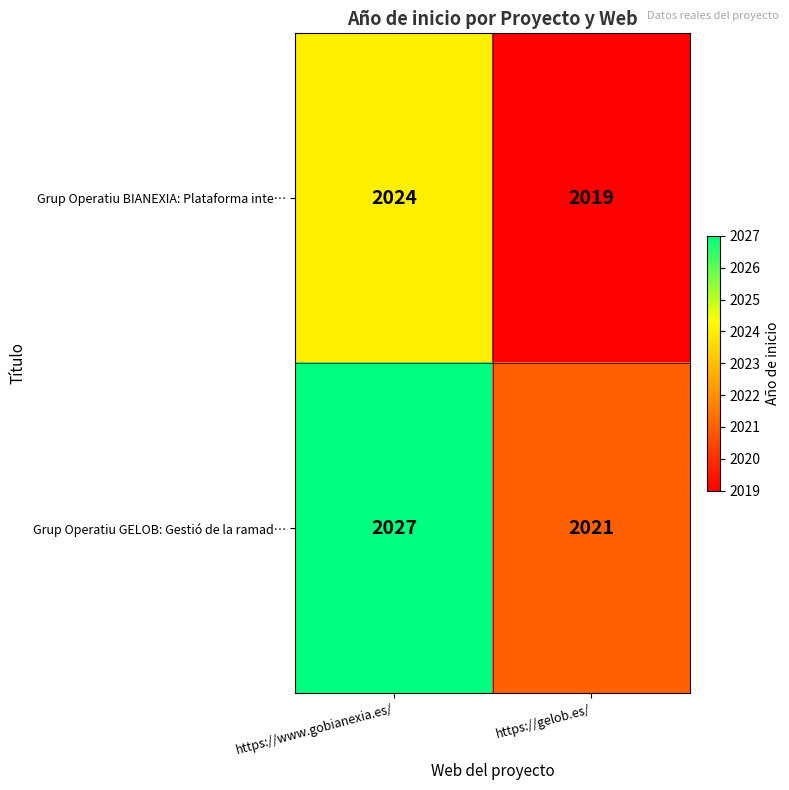

The Grup Operatiu GELOB: Gestió de la ramad… series shows 2021 at https://gelob.es/. True or false?

True